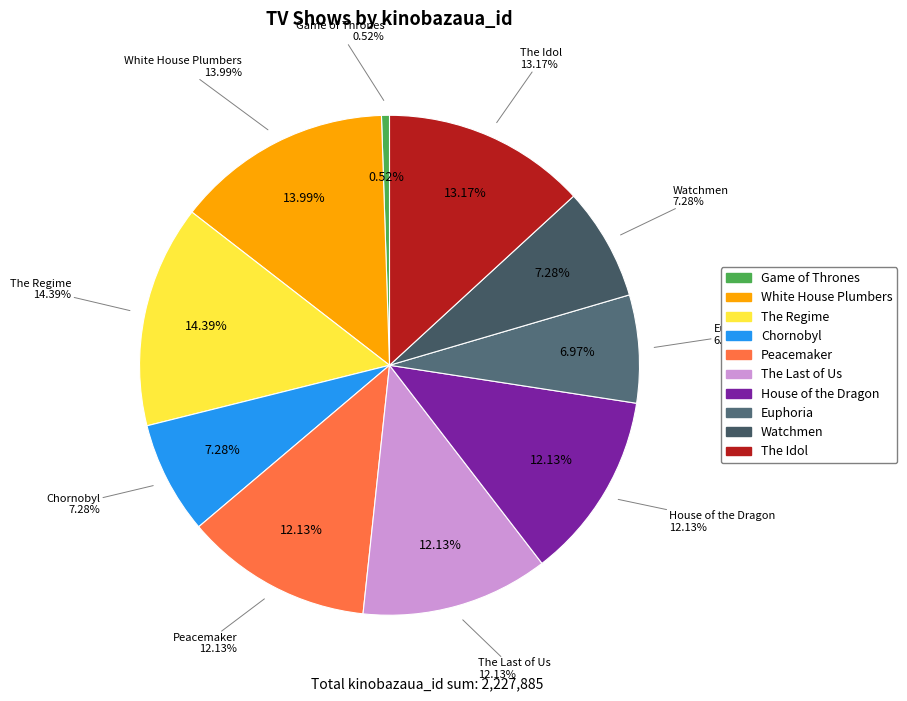

To the nearest percent, what is the average slice percentage?

10%